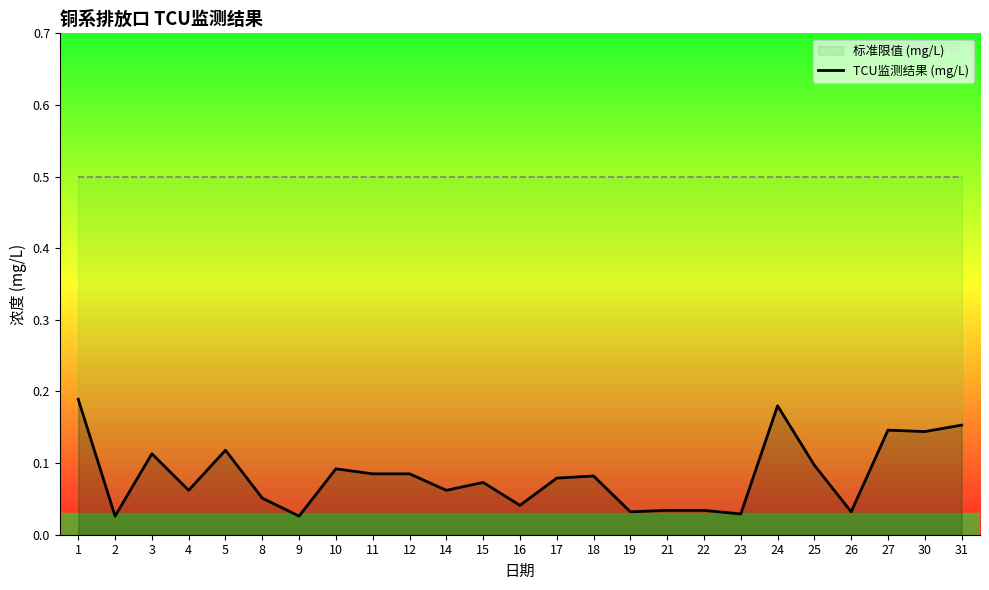

What is the change in value from 11 to 26?

-0.1